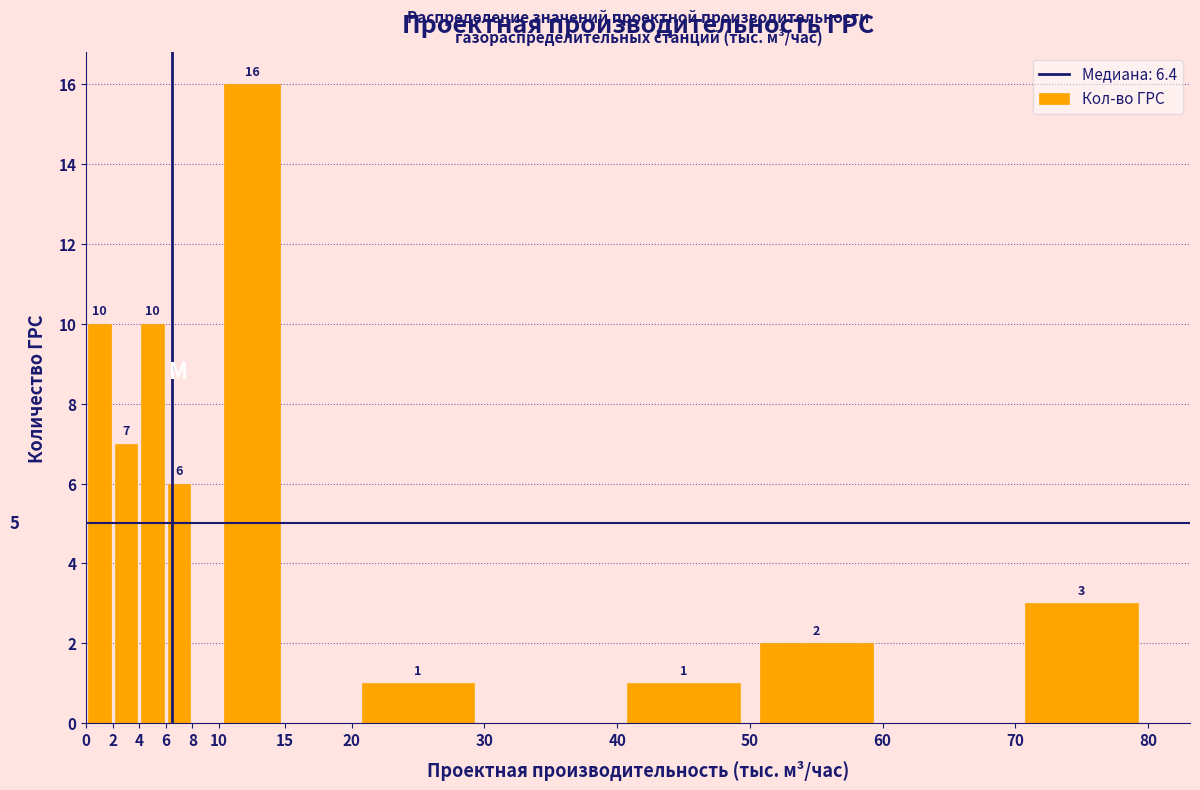

Which range on the x-axis has the tallest bar?

10 to 15